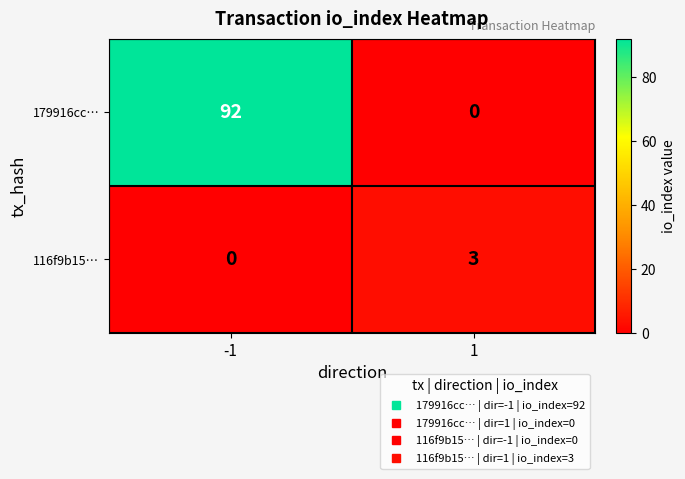

At how many categories does at least one series exceed 80?

1